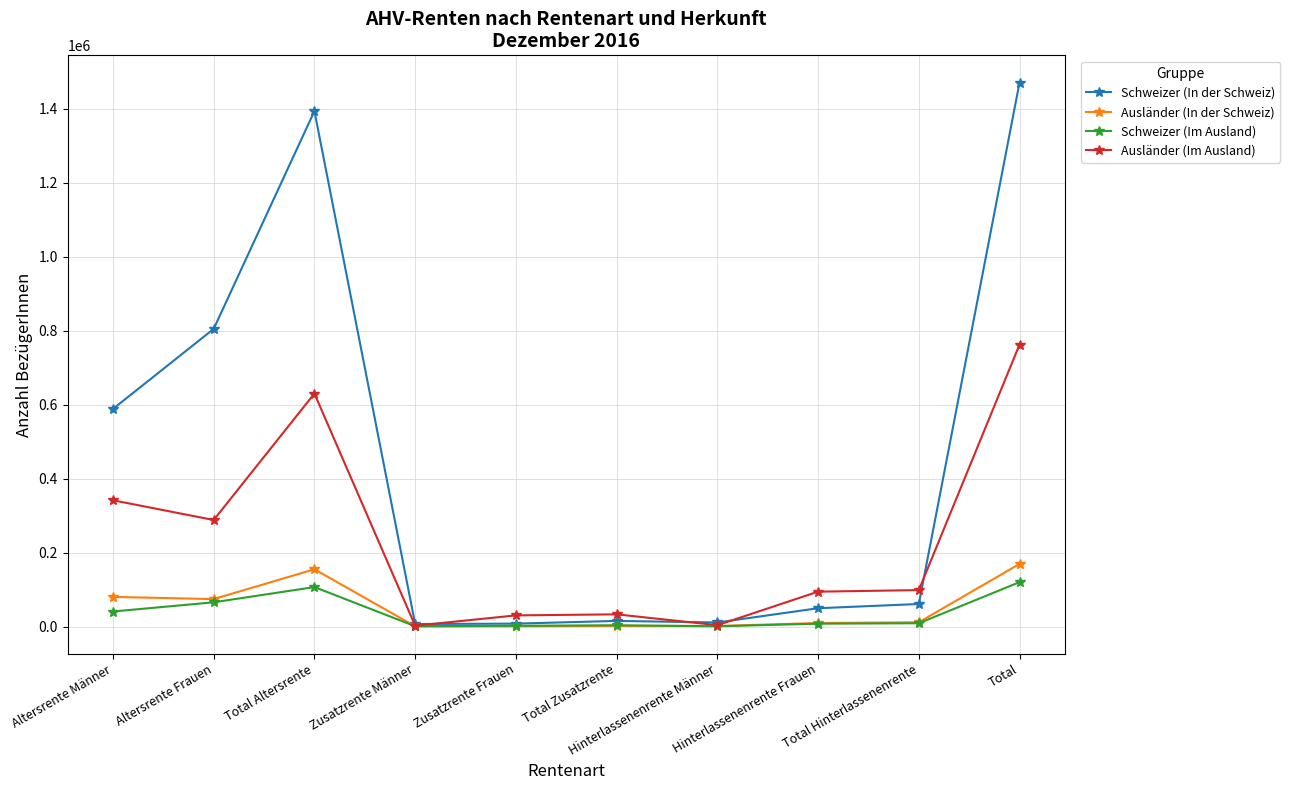

How many data points in Ausländer (In der Schweiz) are less than 12019?

5